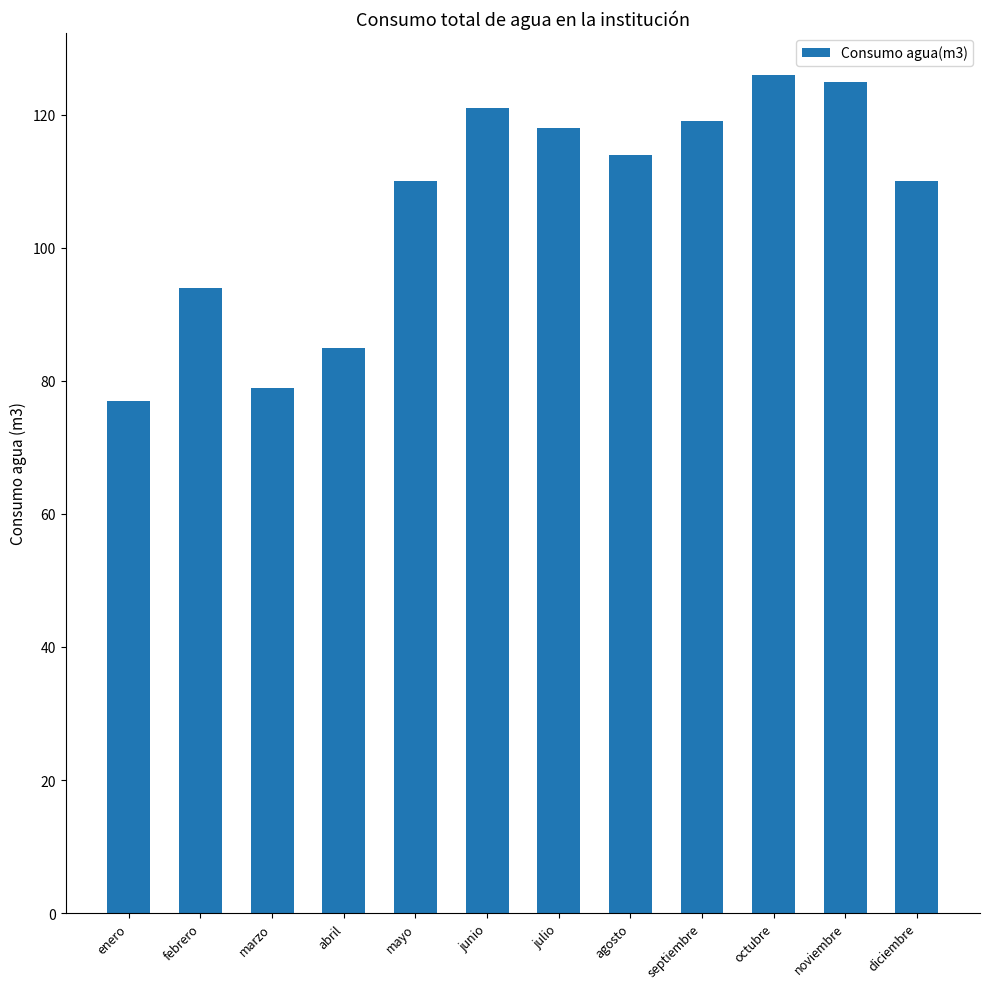

What is the value of the 10th bar from the left?

126